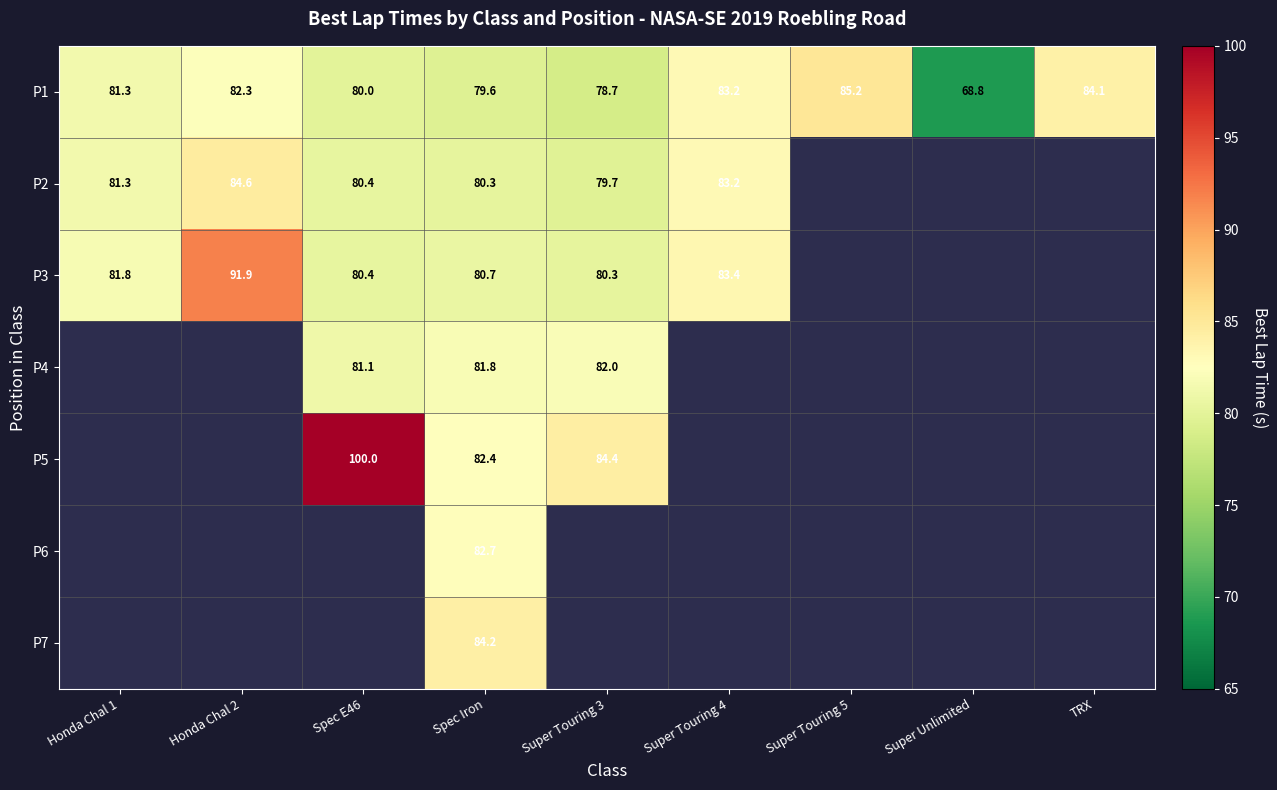

At which category is the sum across all series the highest?

Spec Iron